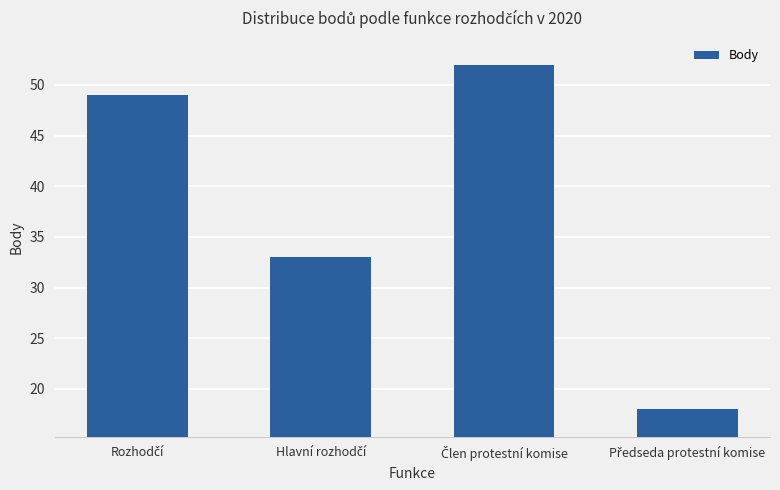

What is the difference between the maximum and minimum values?

34